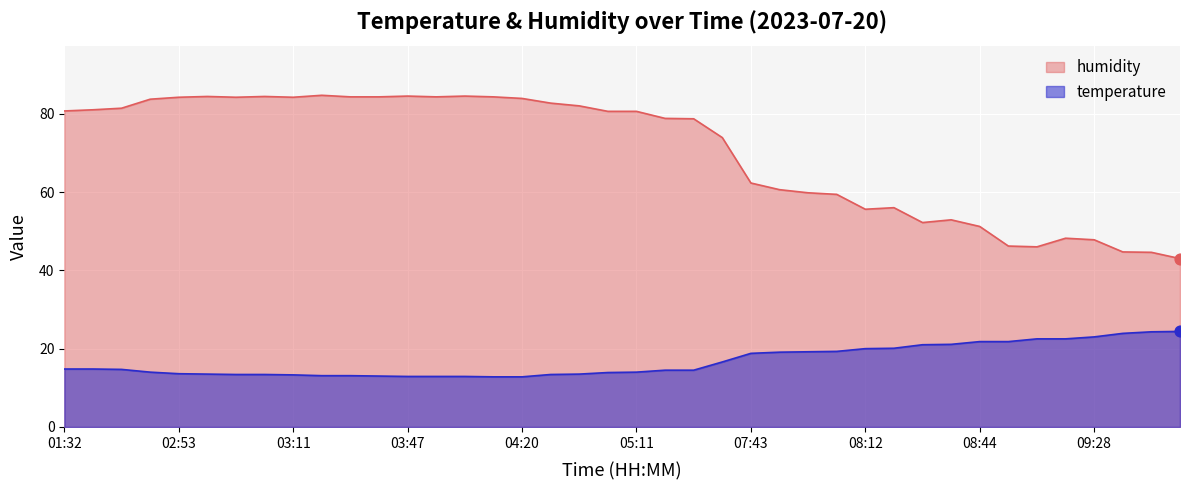

Which series reaches the maximum Y coordinate?

humidity